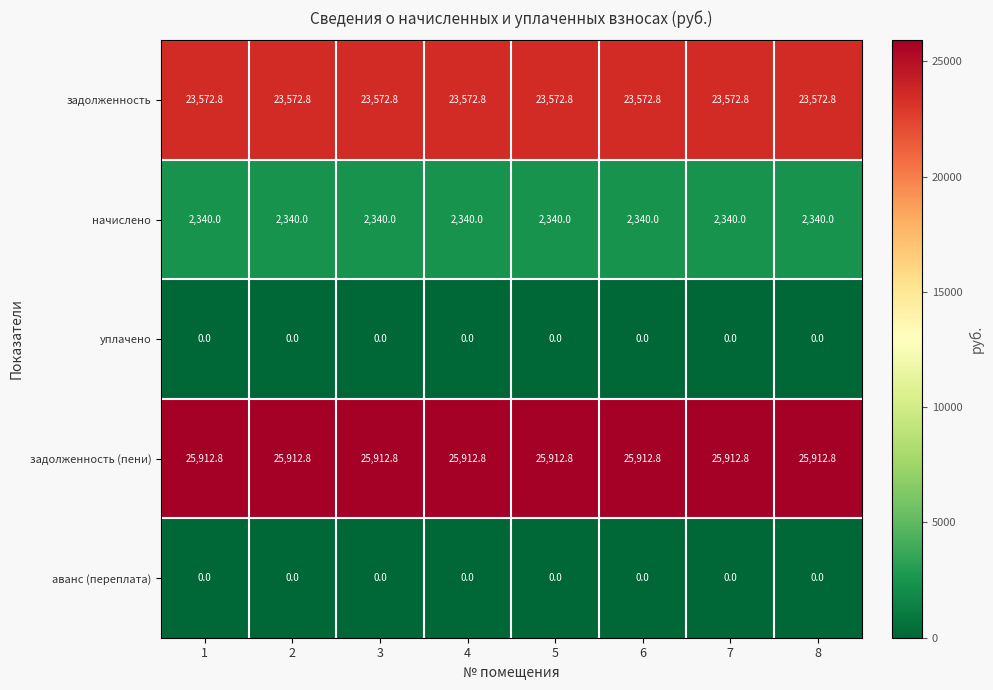

The value of задолженность at 3 is 23572.8. True or false?

True